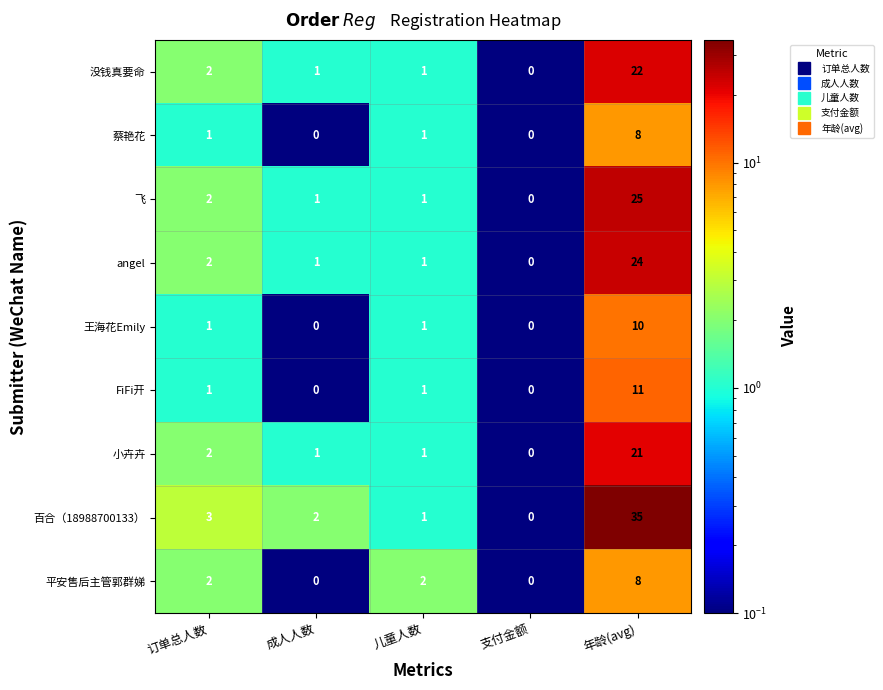

What is the total value across all series at 儿童人数?

10